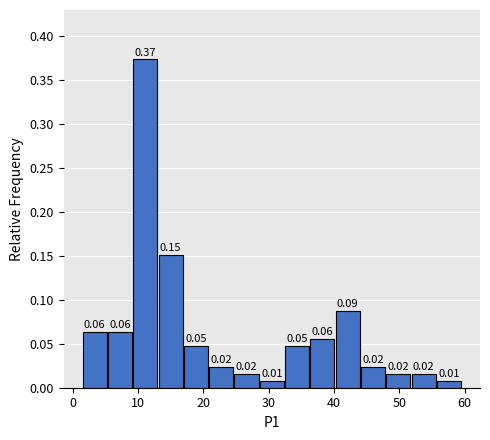

Around what value on the x-axis is the tallest bar? Give the approximate position of its centre, as read against the axis.

11